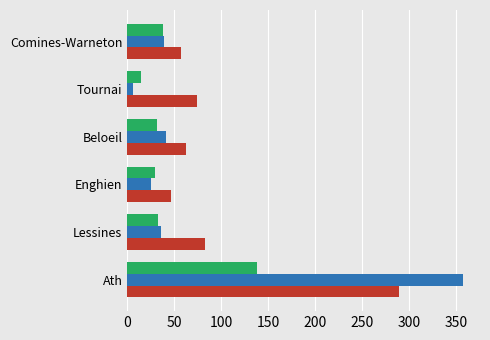

How many categories are shown in the chart?

6